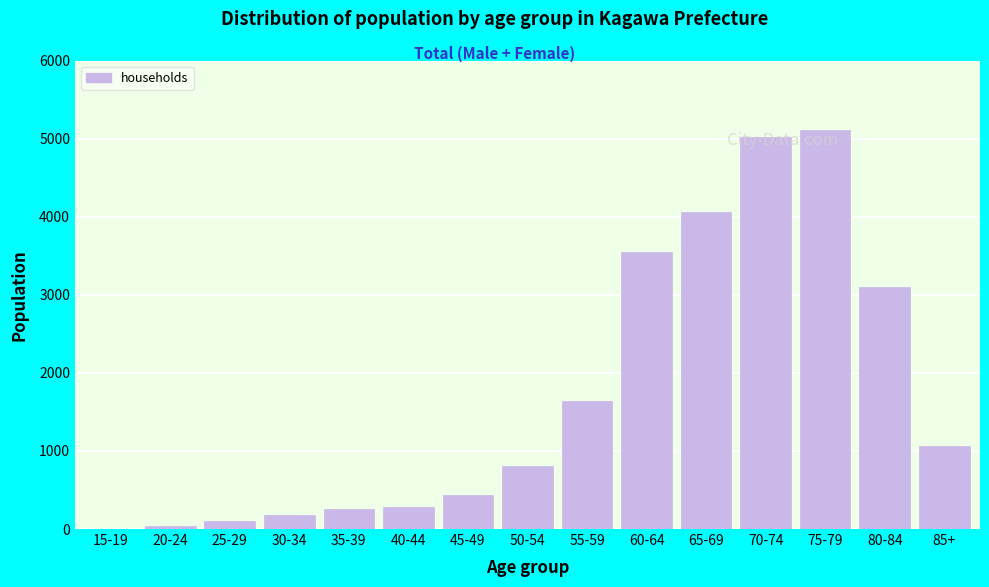

What is the sum of all values?

25650